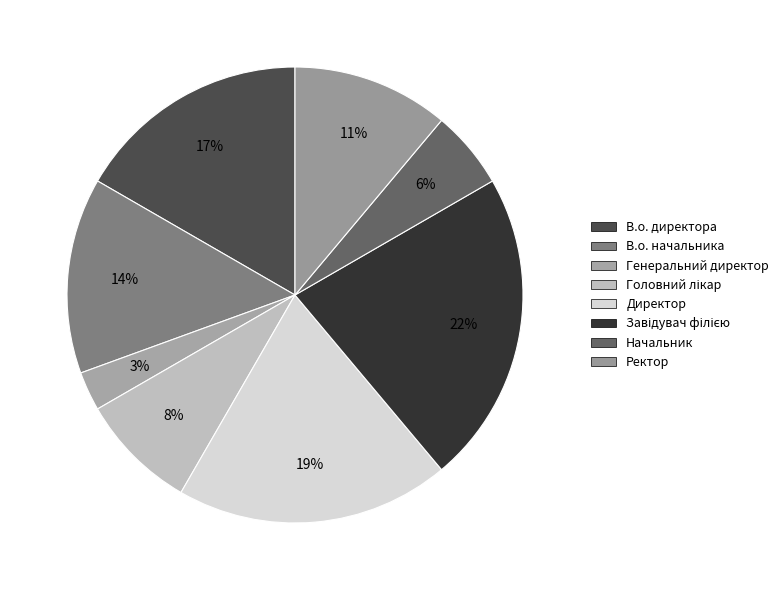

The Завідувач філією slice represents 22% of the pie. True or false?

True